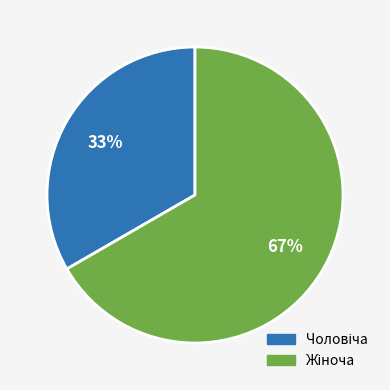

Is there a majority slice in this chart?

Yes